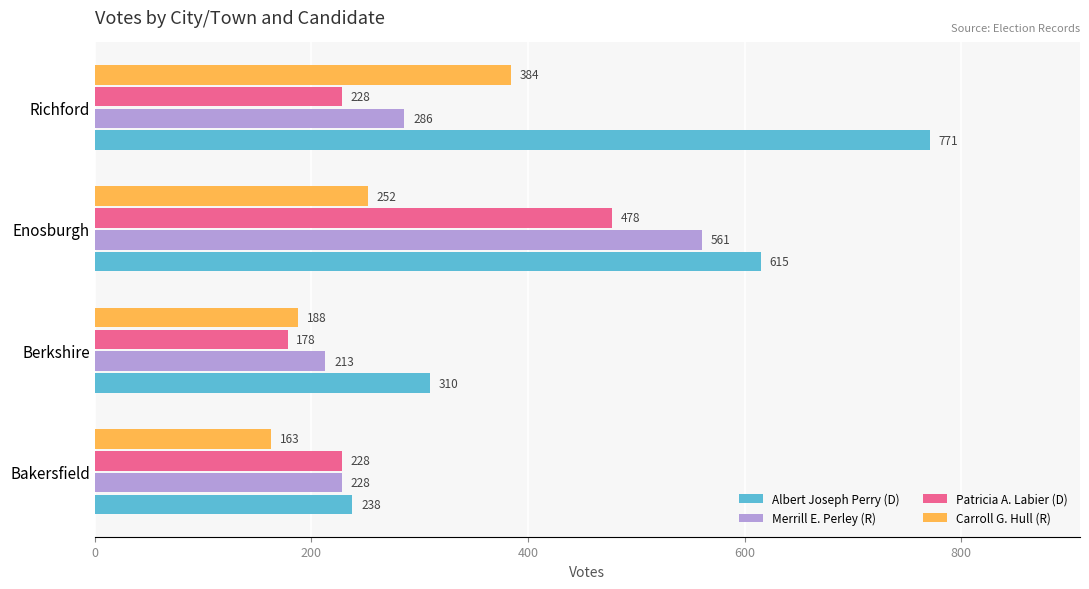

The value of Albert Joseph Perry (D) at Berkshire is 310. True or false?

True